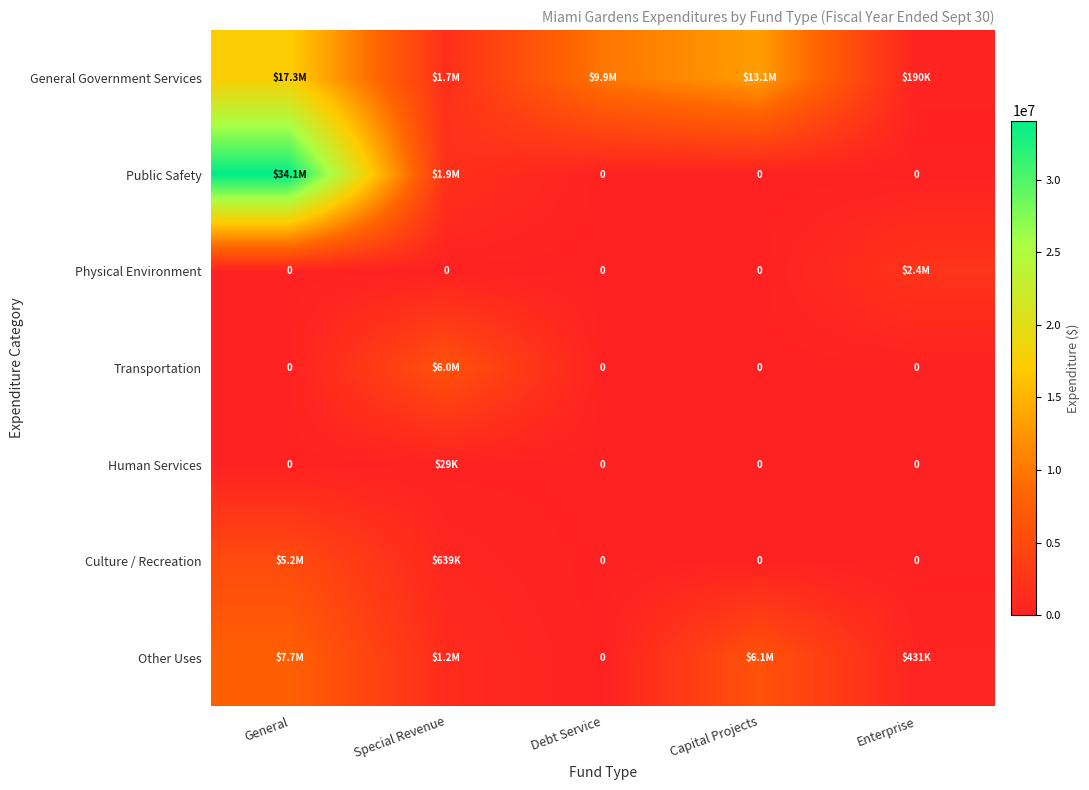

Which category has the highest value across all series?

General